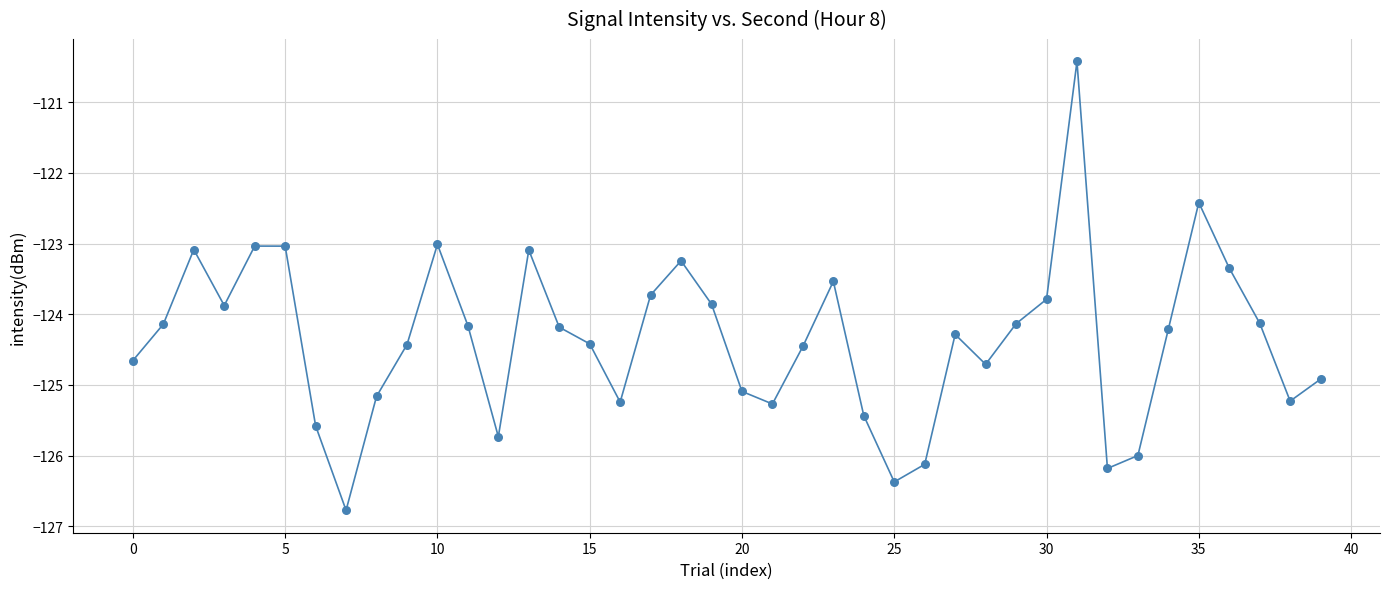

What is the range of Y values (max minus min)?

6.3